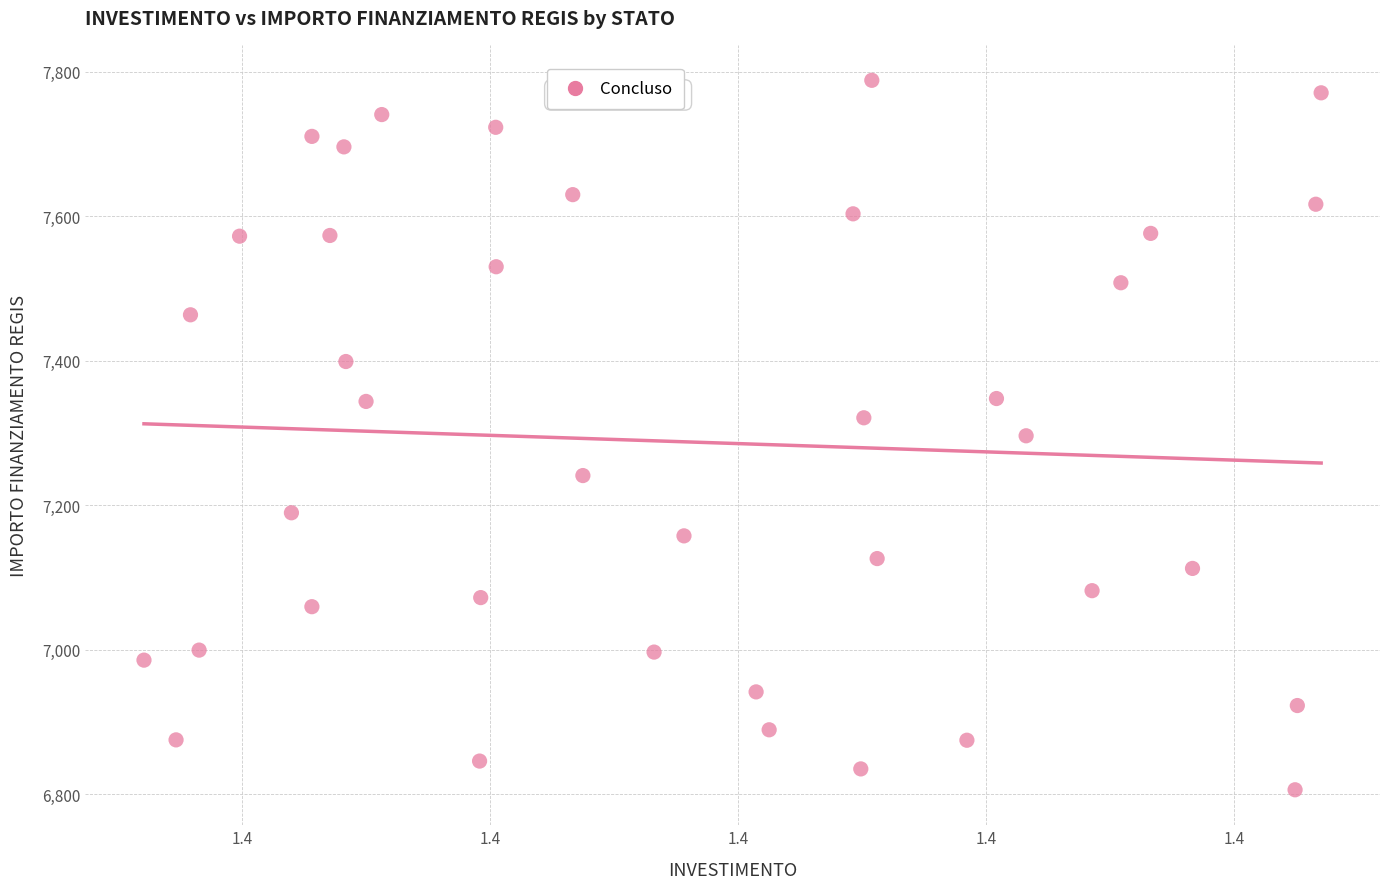

What is the range of Y values (max minus min)?

981.4